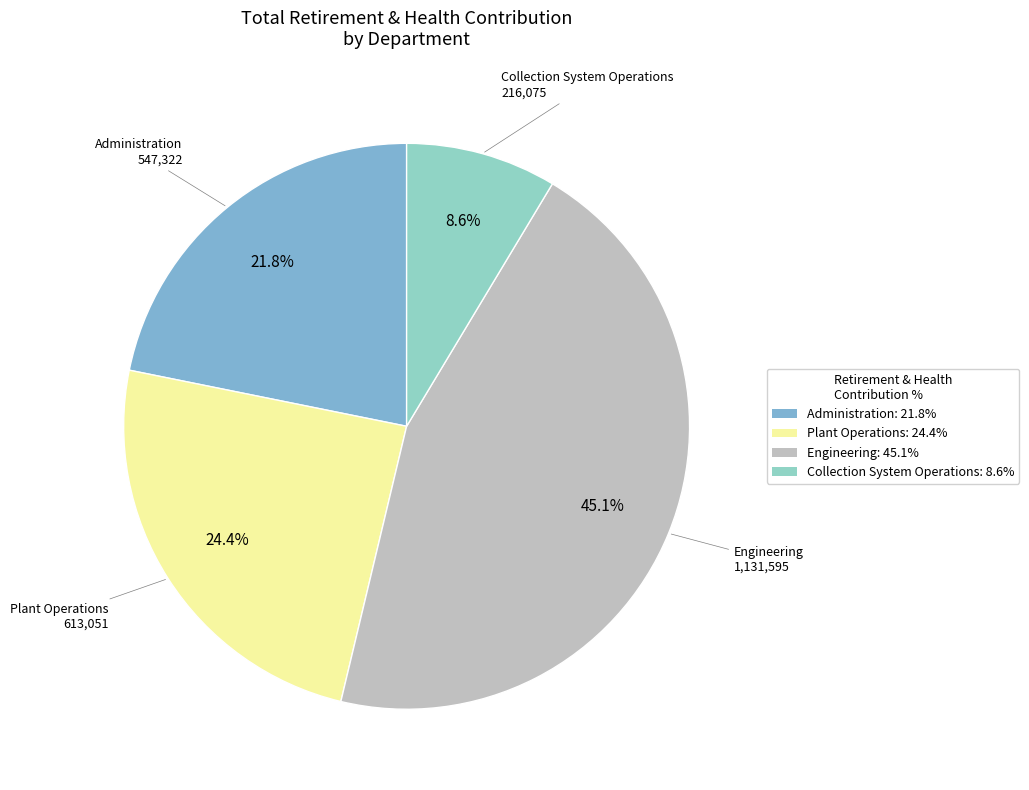

To the nearest percent, what is the combined percentage of Plant Operations and Engineering?

70%